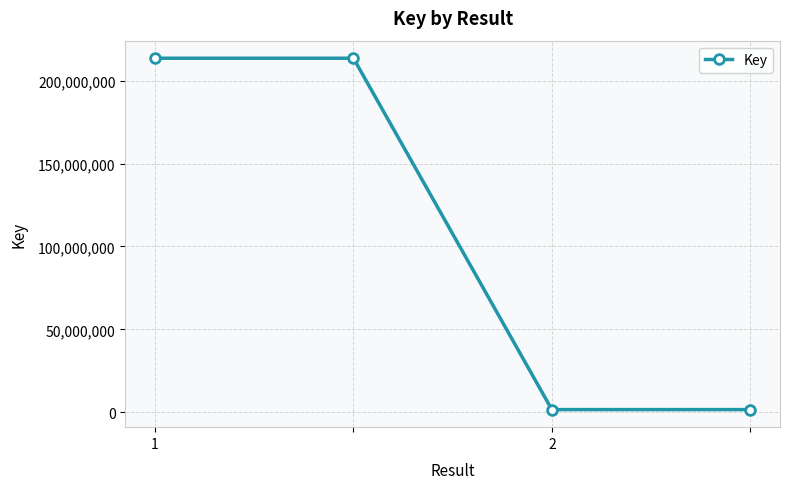

What is the difference between the maximum and minimum values?

211909487